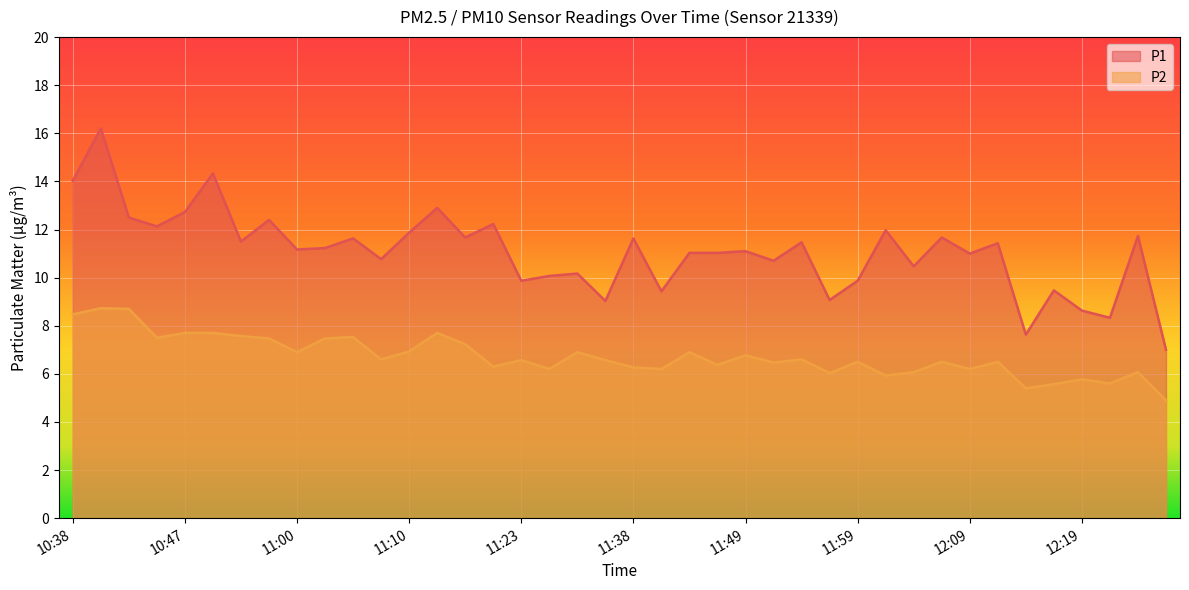

Which series changed the most between 11:00 and 11:13?

P1